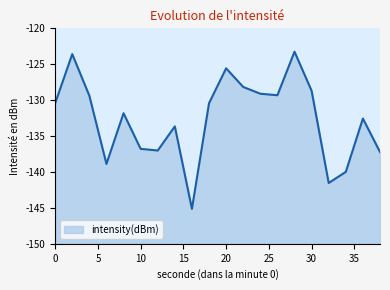

What is the difference between the values at 8 and 14?

1.8